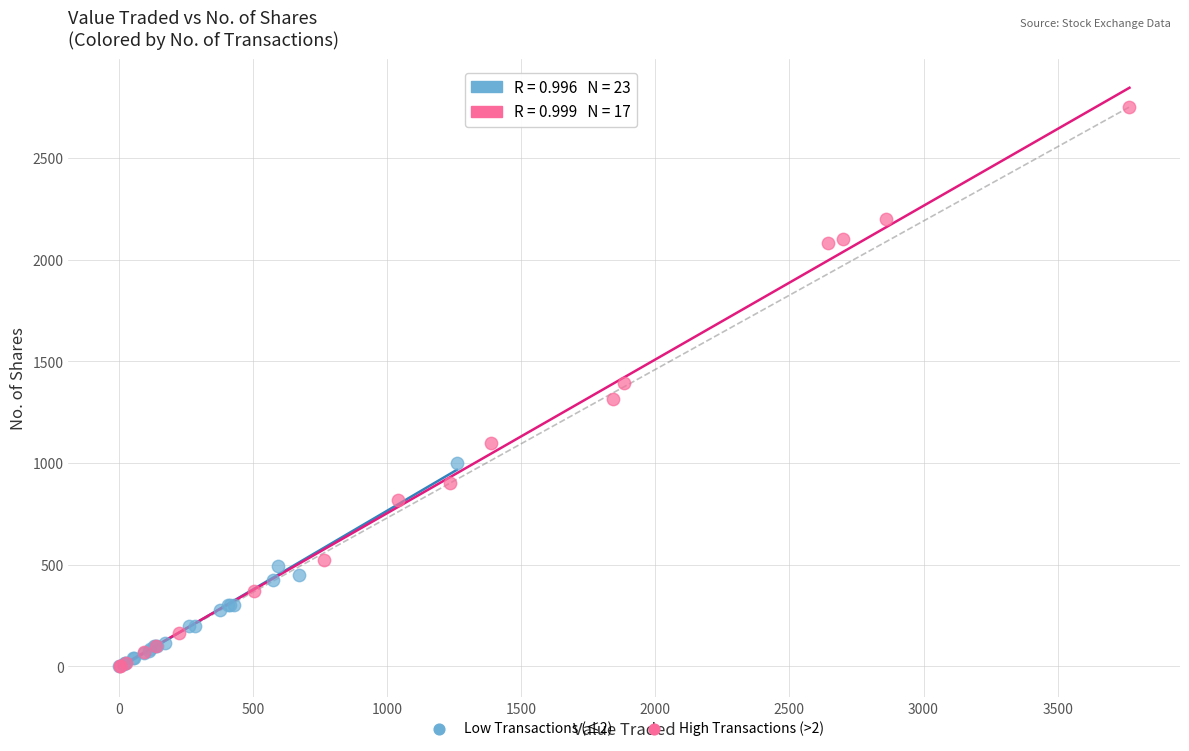

Which series contains the highest Y value?

High Transactions (>2)